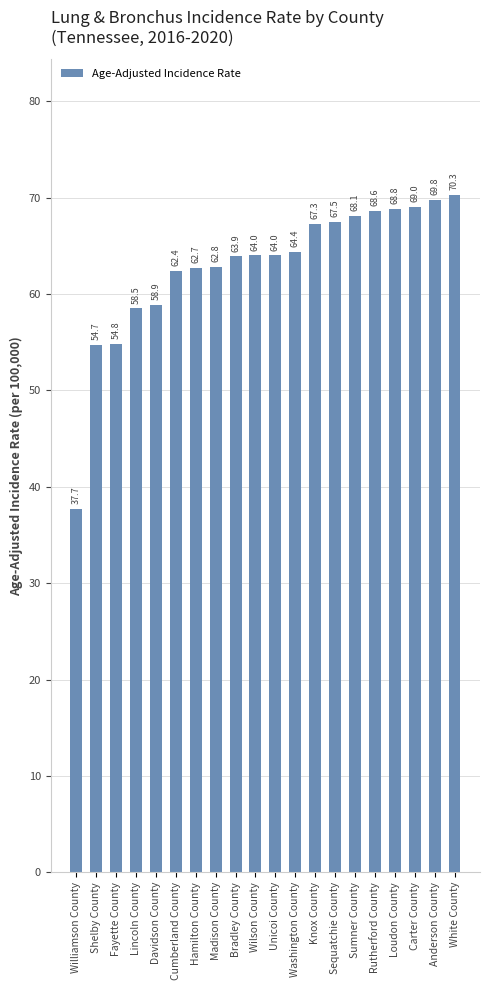

What position from the right is Fayette County?

18